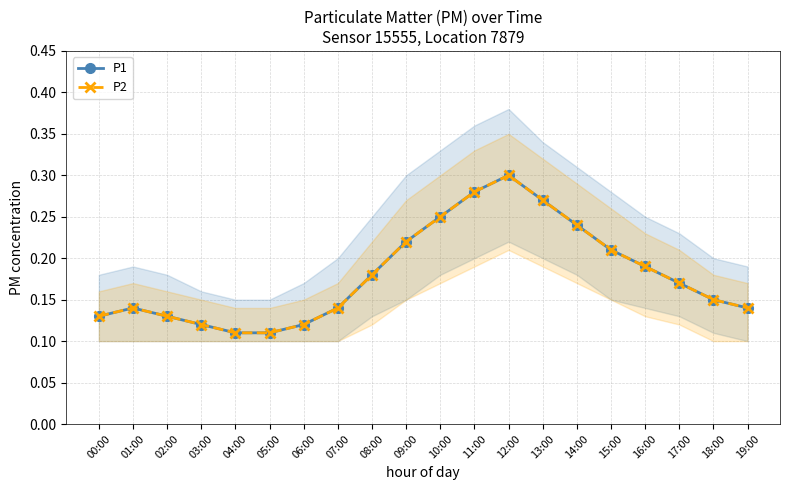

What is the label of the 12th point from the left?

11:00